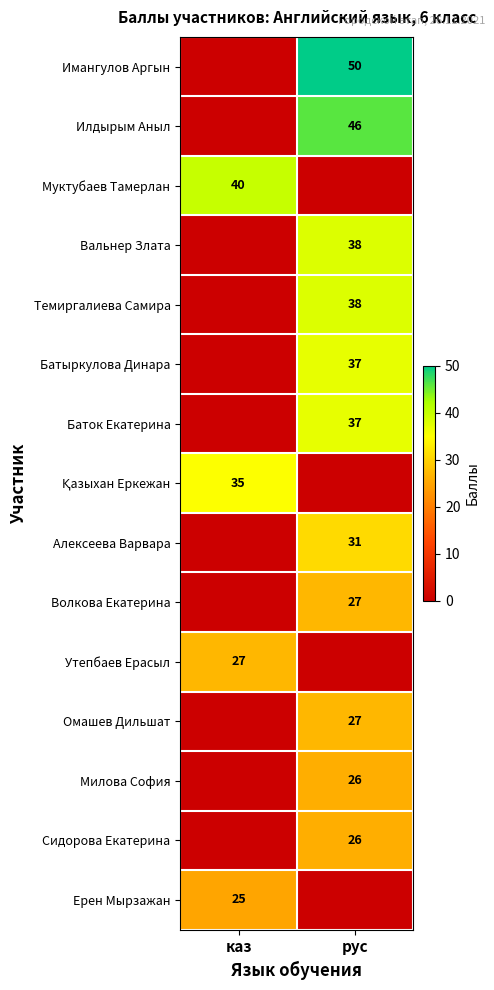

The value of Ерен Мырзажан at каз is 8. True or false?

False